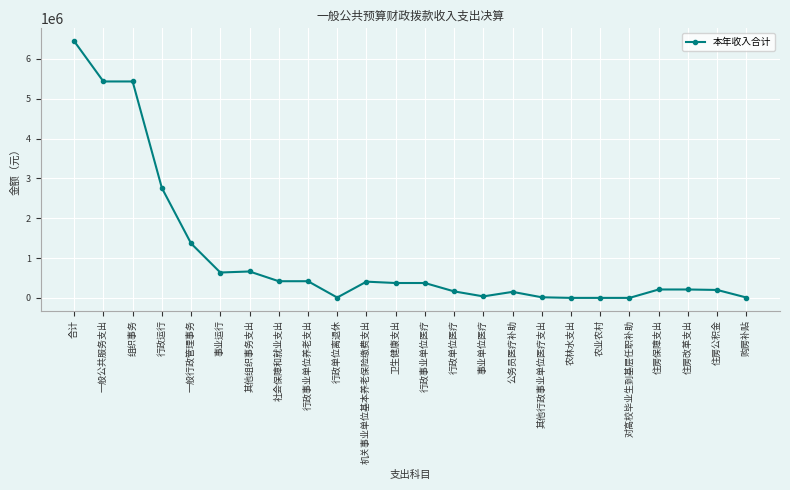

How many lines are shown in the chart?

1